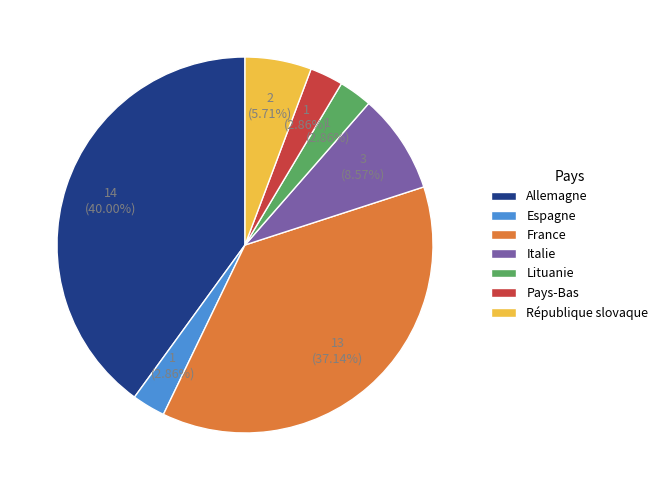

Is there a majority slice in this chart?

No